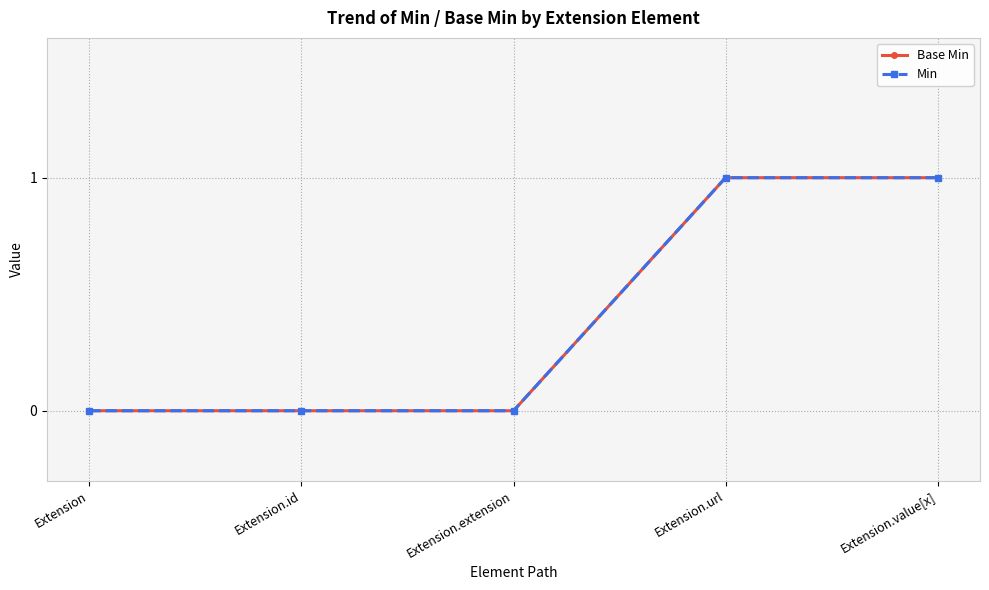

True or false: Base Min and Min cross at least once.

False